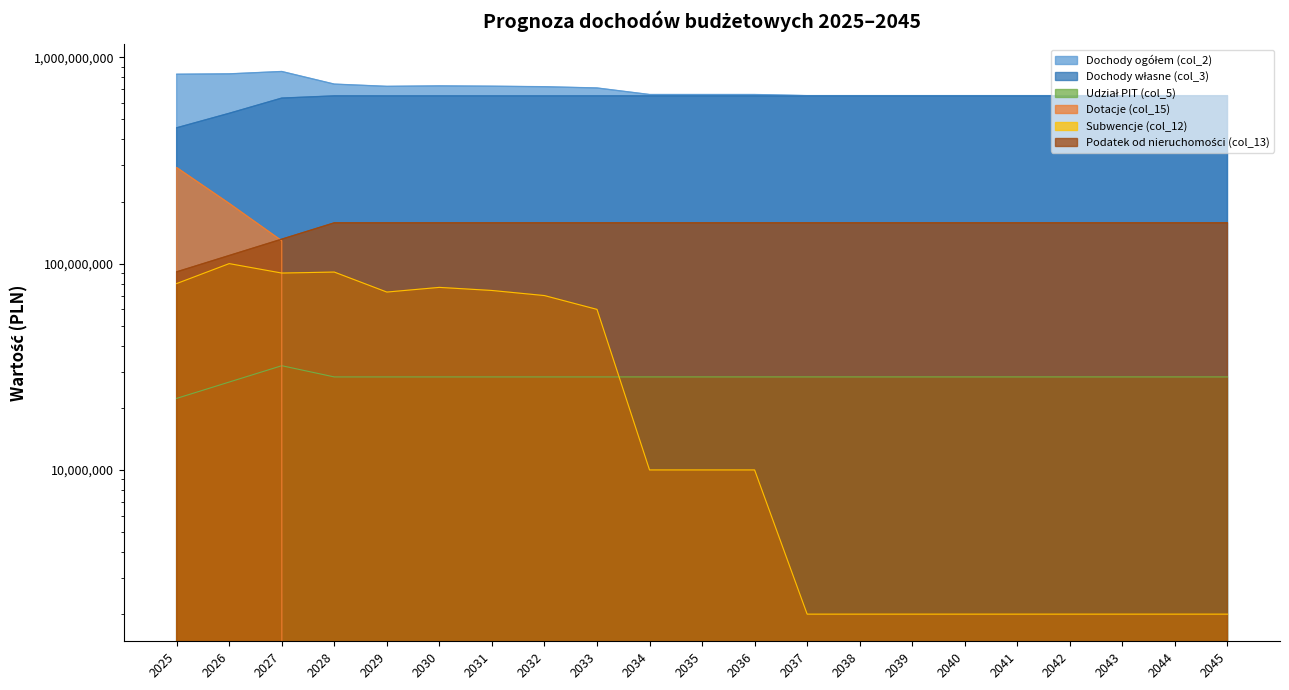

Which series changed the most between 2034 and 2042?

Dochody ogółem (col_2)